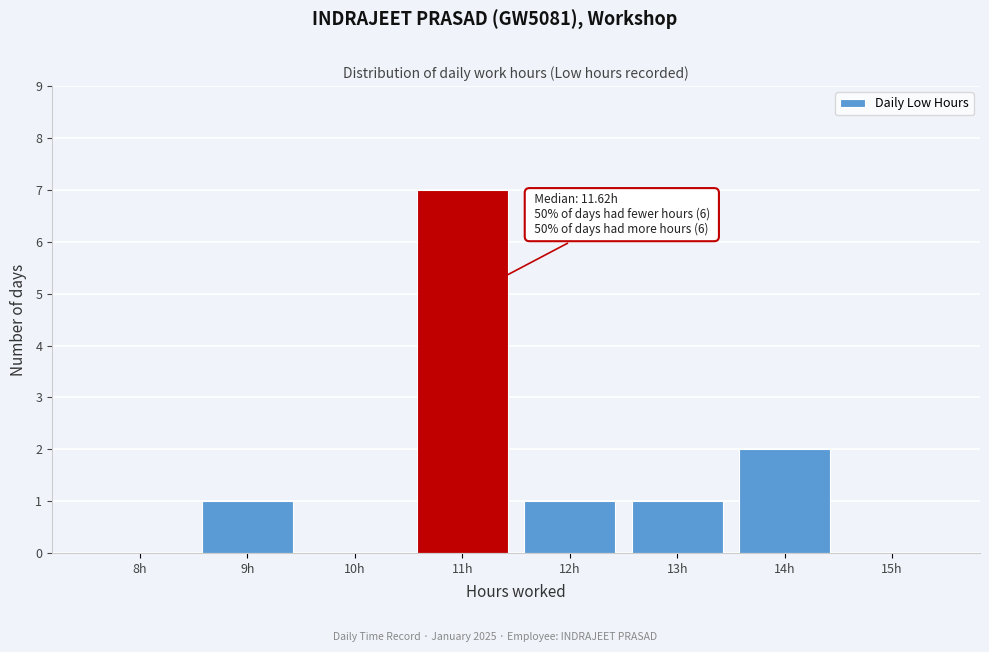

Reading left to right, transcribe all the data shown in this chart.

8h=0	9h=1	10h=0	11h=7	12h=1	13h=1	14h=2	15h=0